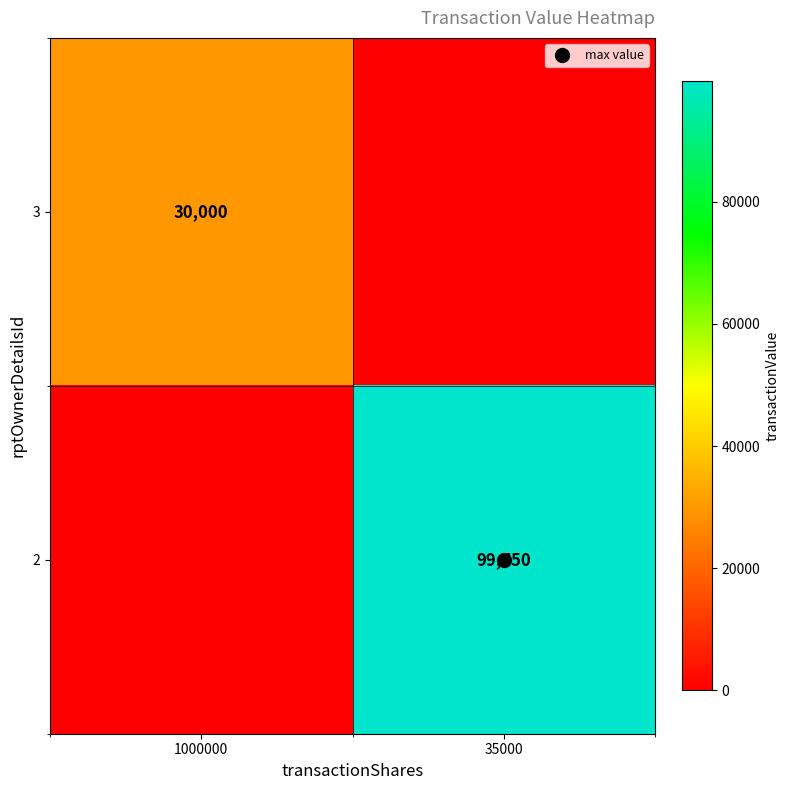

What is the difference between the highest and lowest values at 35000?

99750